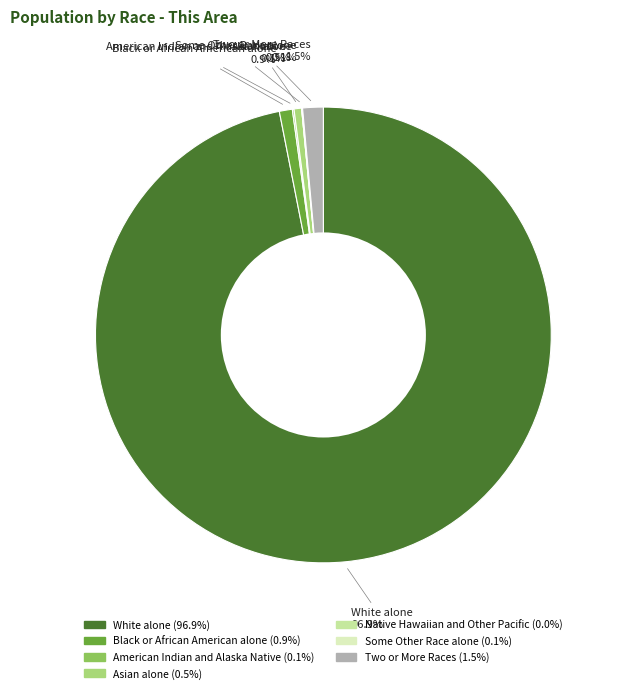

Which category accounts for the majority?

White alone